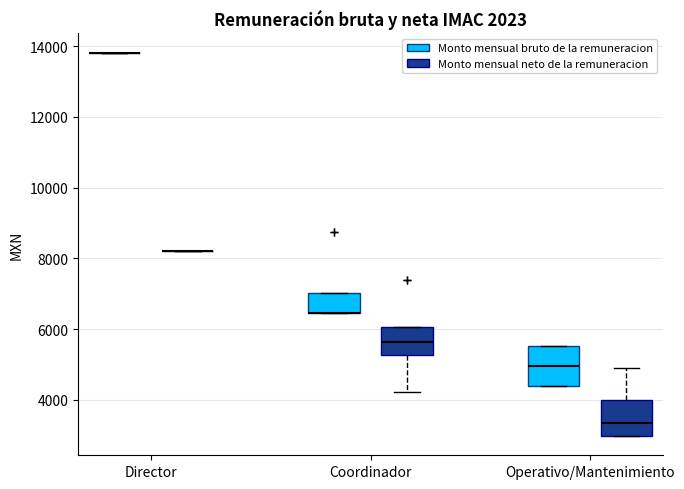

Reading left to right, read every box against the y-axis: the position of its median line, the range the box covers, and the ends of its whiskers. The values are not printed on the chart, so give them approximately, as read against the axis.

Director (Monto mensual bruto de la remuneracion): box collapsed to a line at 13800, whiskers 13800 to 13800
Director (Monto mensual neto de la remuneracion): box collapsed to a line at 8200, whiskers 8200 to 8200
Coordinador (Monto mensual bruto de la remuneracion): median 6400 (drawn on the box's lower edge), box 6400 to 7000, whiskers 6400 to 7000
Coordinador (Monto mensual neto de la remuneracion): median 5600, box 5200 to 6000, whiskers 4200 to 6000
Operativo/Mantenimiento (Monto mensual bruto de la remuneracion): median 5000, box 4400 to 5600, whiskers 4400 to 5600
Operativo/Mantenimiento (Monto mensual neto de la remuneracion): median 3400, box 3000 to 4000, whiskers 3000 to 4800